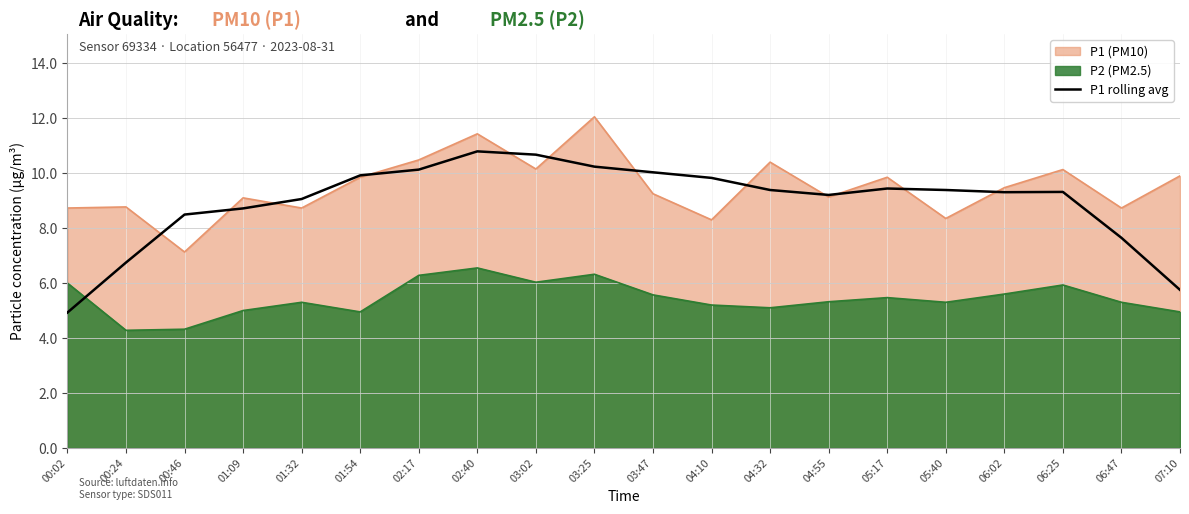

What is the difference between the maximum and minimum values?

5.9